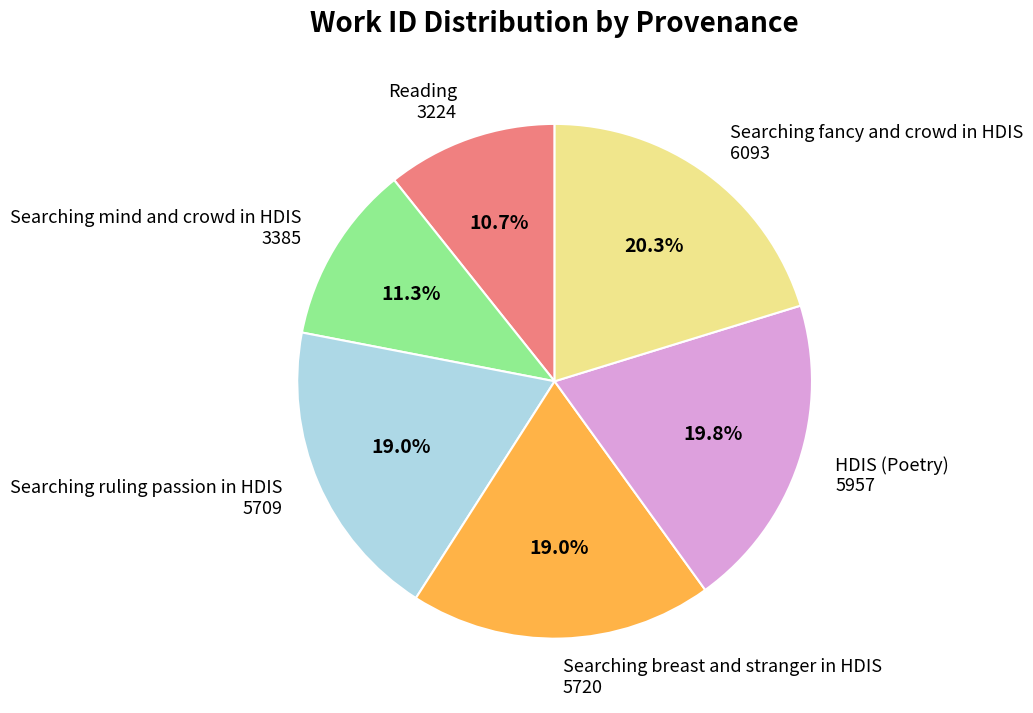

Is there a majority slice in this chart?

No